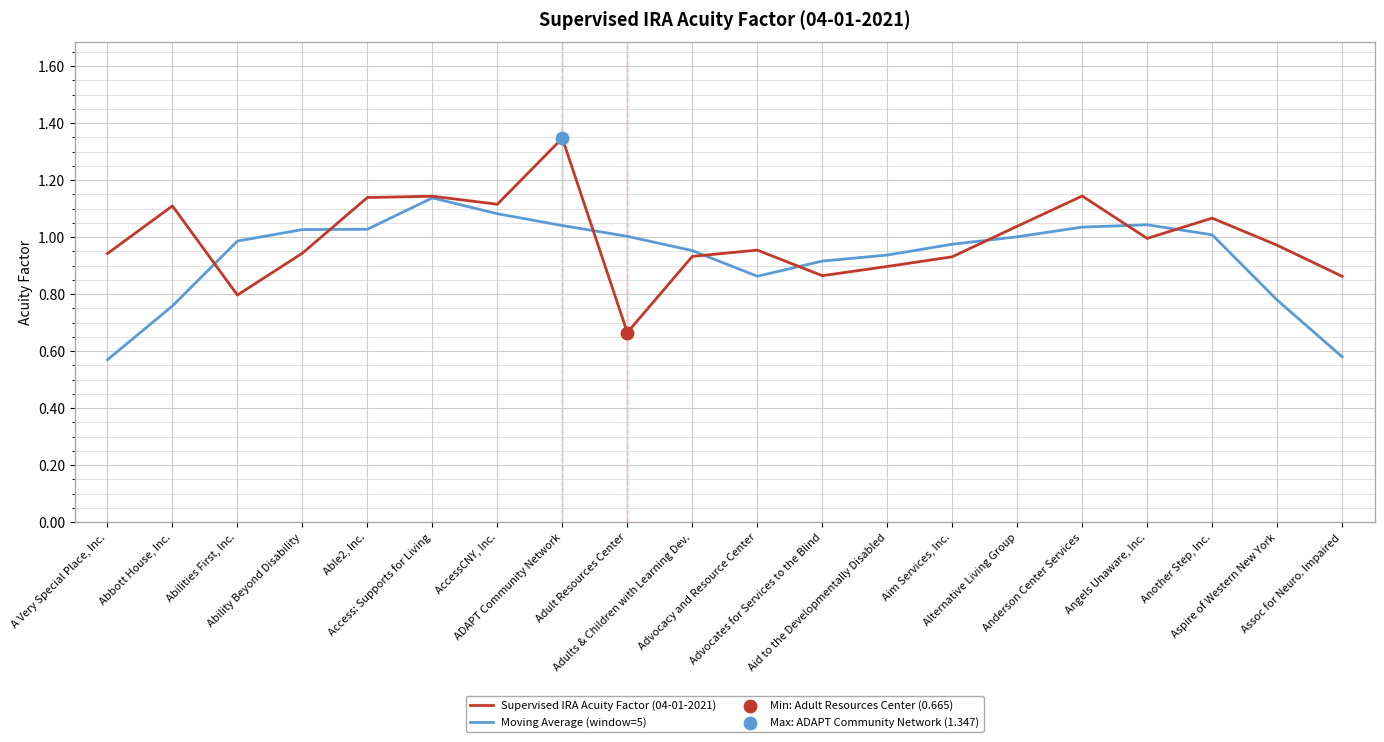

Which series has the largest total across all categories?

Supervised IRA Acuity Factor (04-01-2021)